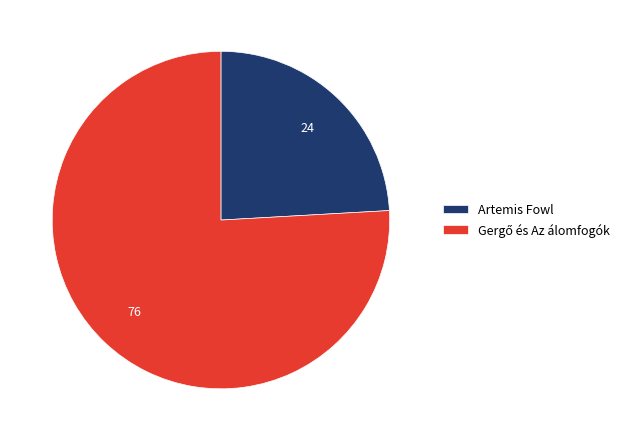

Is it true that Artemis Fowl is 24% of the pie?

True